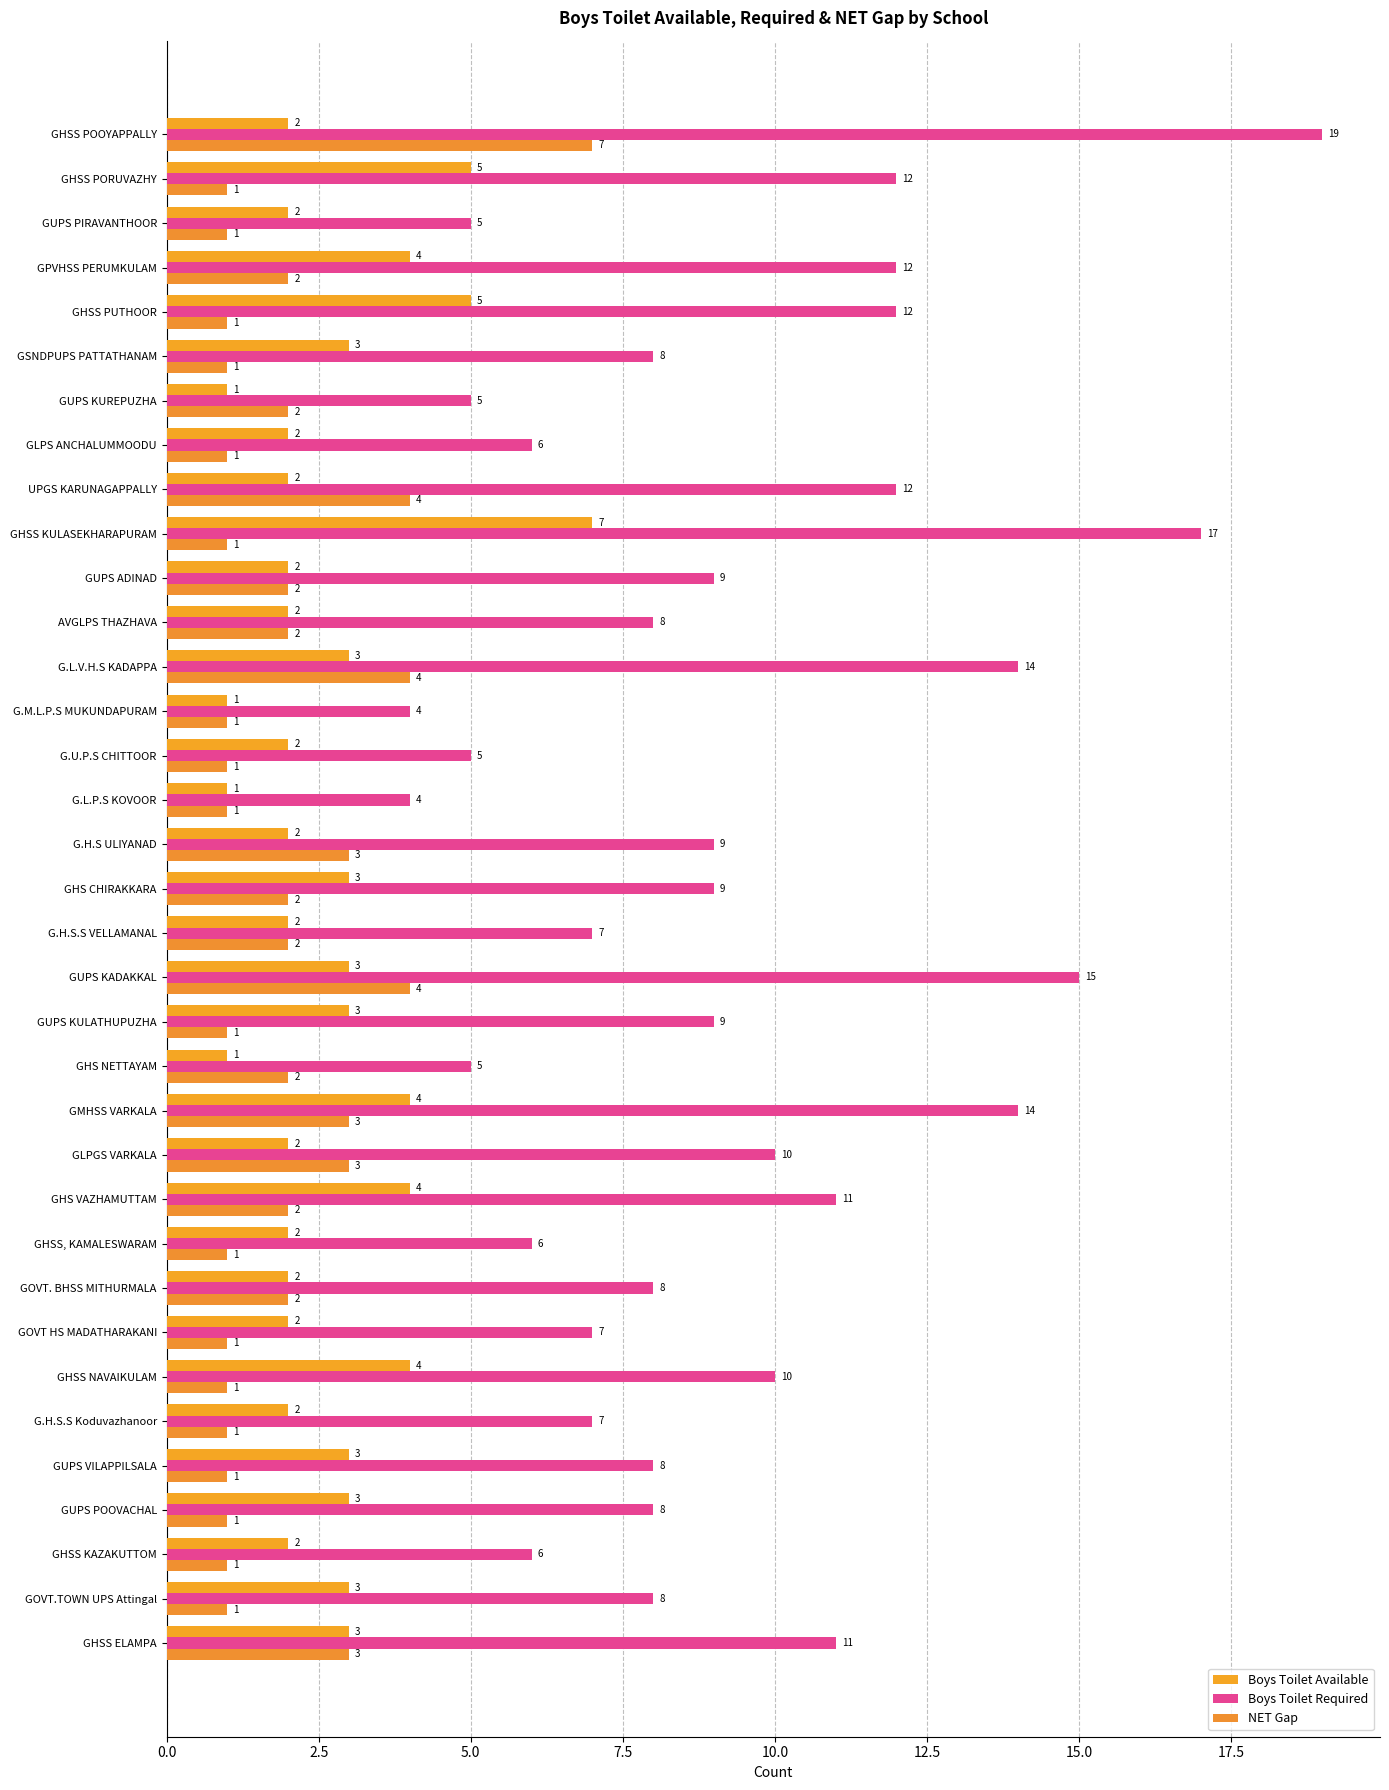

At which label does Boys Toilet Available reach its peak?

GHSS KULASEKHARAPURAM